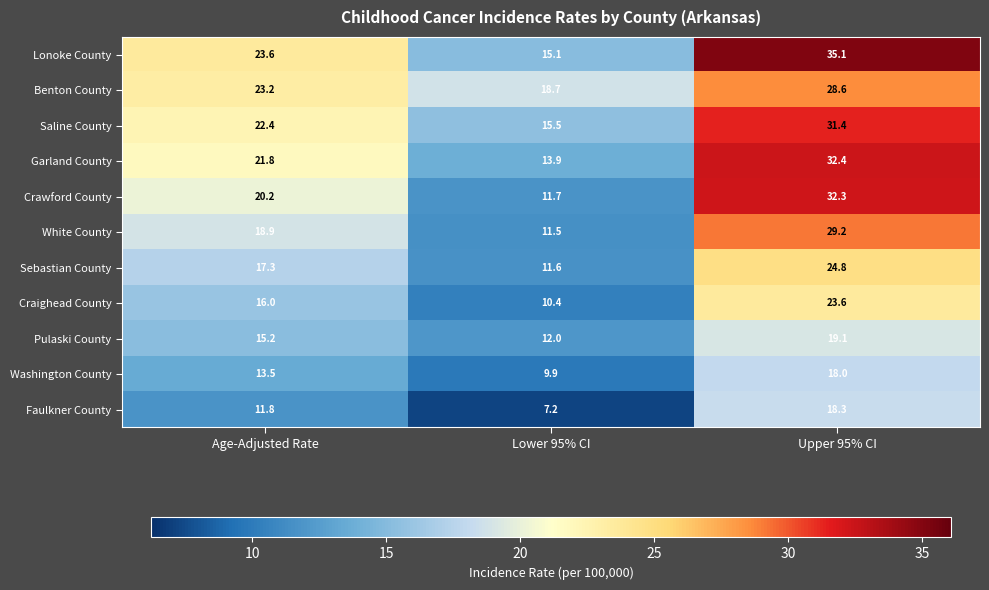

What is the approximate value of Lonoke County at Upper 95% CI?

35.1